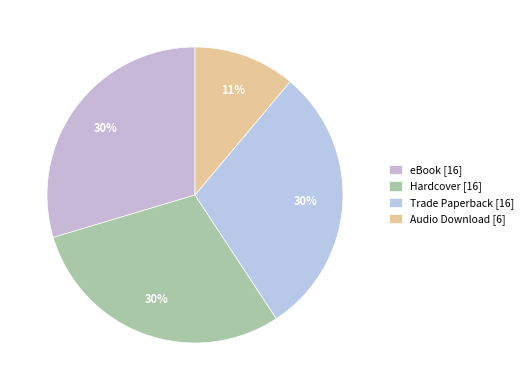

How many segments does this pie chart have?

4